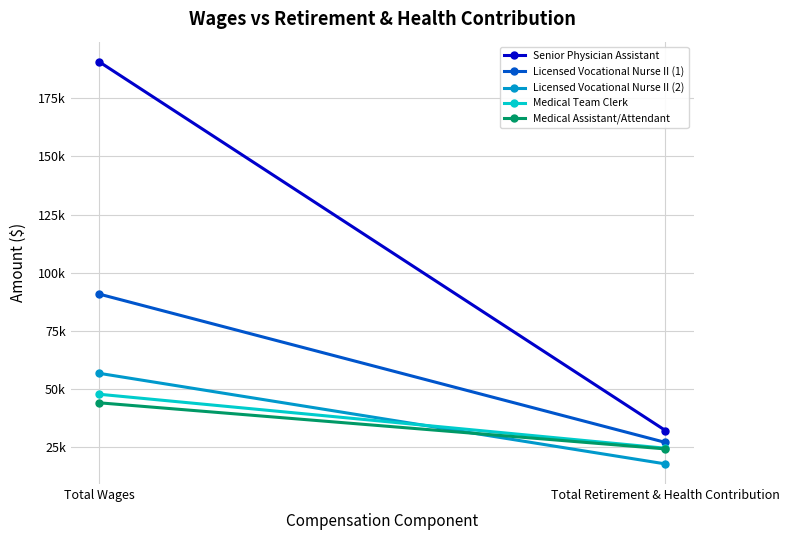

Is it true that Medical Team Clerk equals 47602 at Total Wages?

True